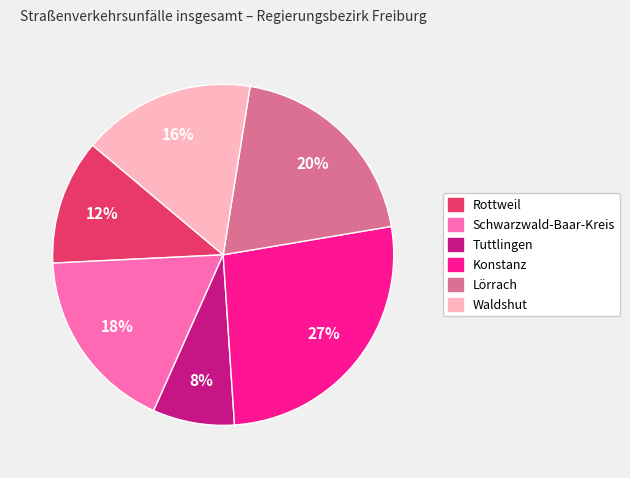

To the nearest percent, what portion does Schwarzwald-Baar-Kreis represent?

18%